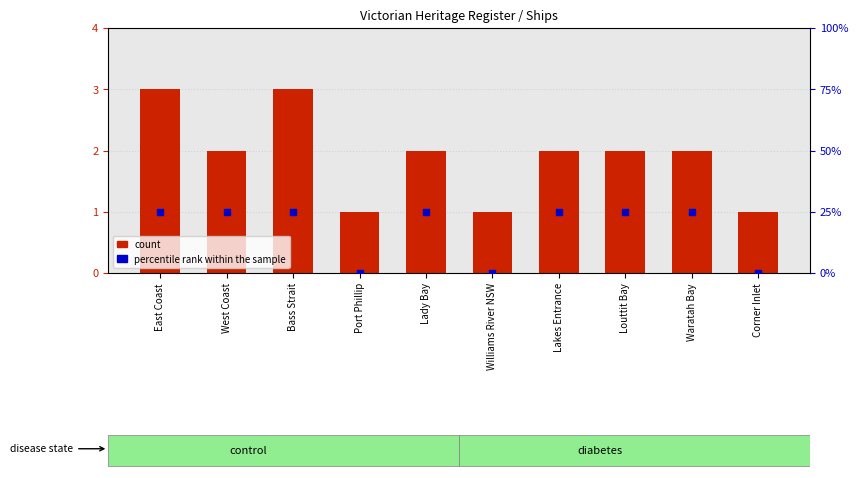

Which series contains the lowest Y value?

percentile rank within the sample